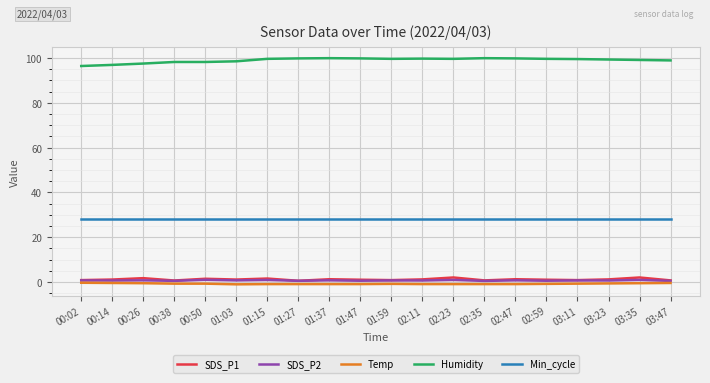

What is the maximum value shown in the chart?

99.9